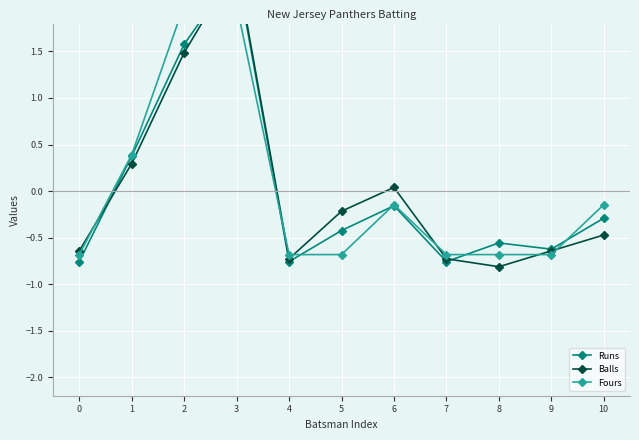

Which series has the largest range (max minus min)?

Balls